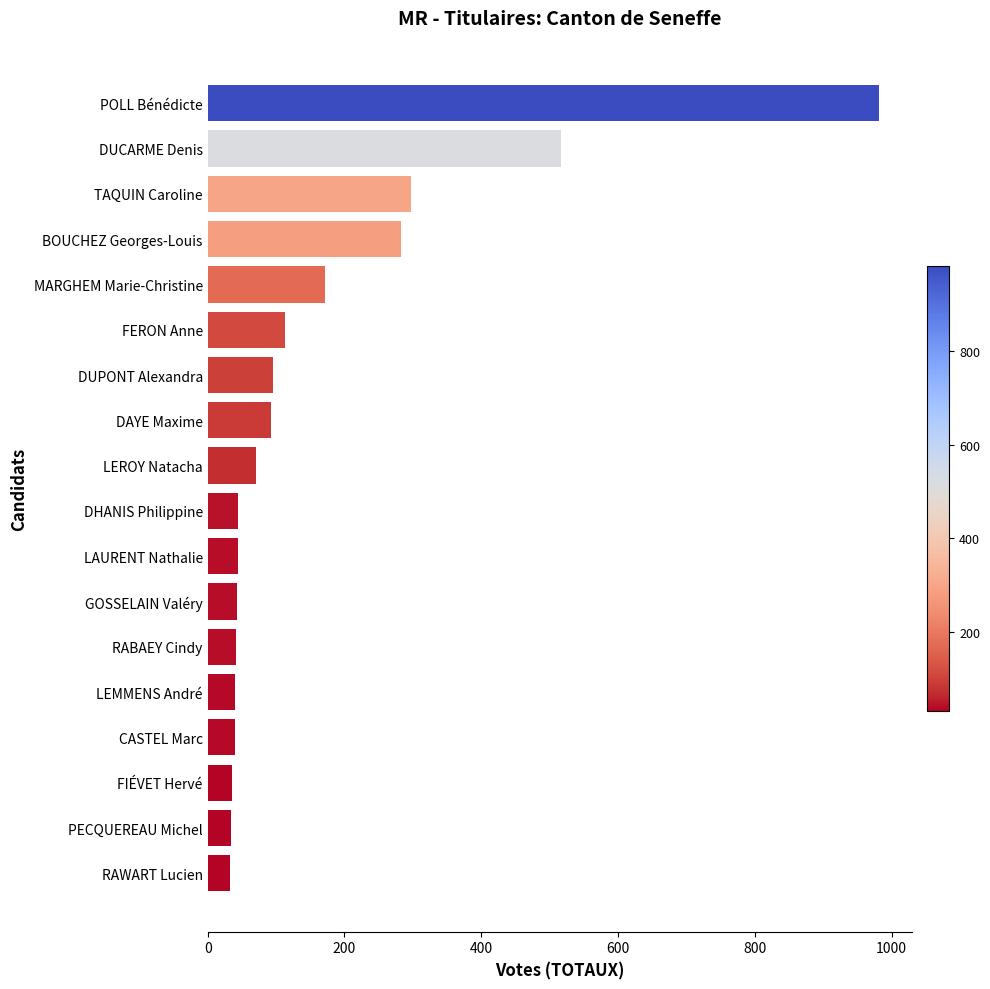

At which label is the value closest to 507?

DUCARME Denis